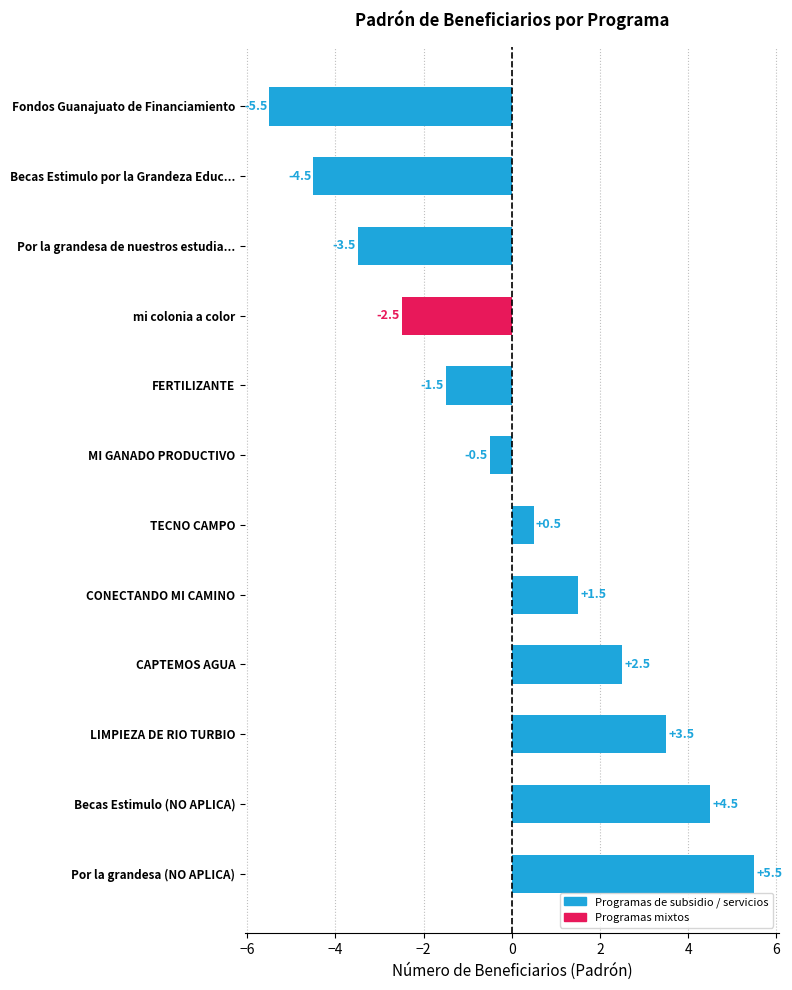

What is the minimum value shown in the chart?

-5.5